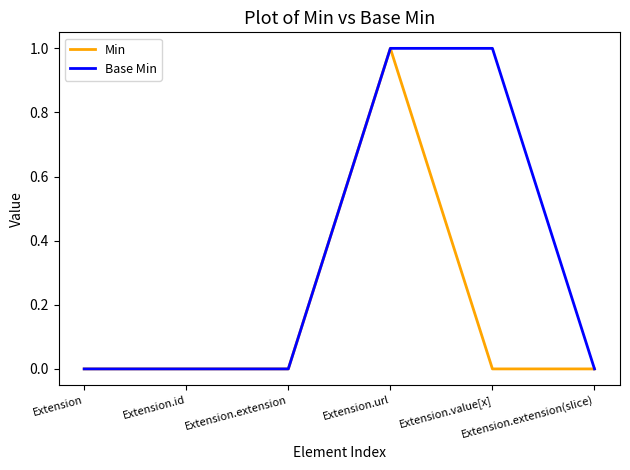

What are all the series names shown in the legend?

Min, Base Min